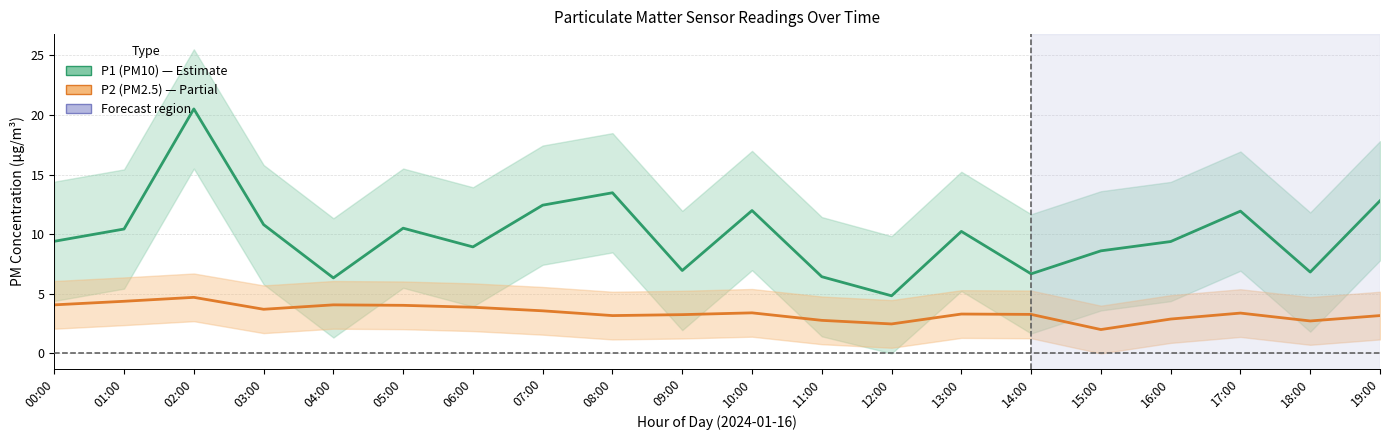

Rank the categories by P2 (PM2.5) value from highest to lowest.

02:00, 01:00, 00:00, 04:00, 05:00, 06:00, 03:00, 07:00, 10:00, 17:00, 13:00, 14:00, 09:00, 08:00, 19:00, 16:00, 11:00, 18:00, 12:00, 15:00